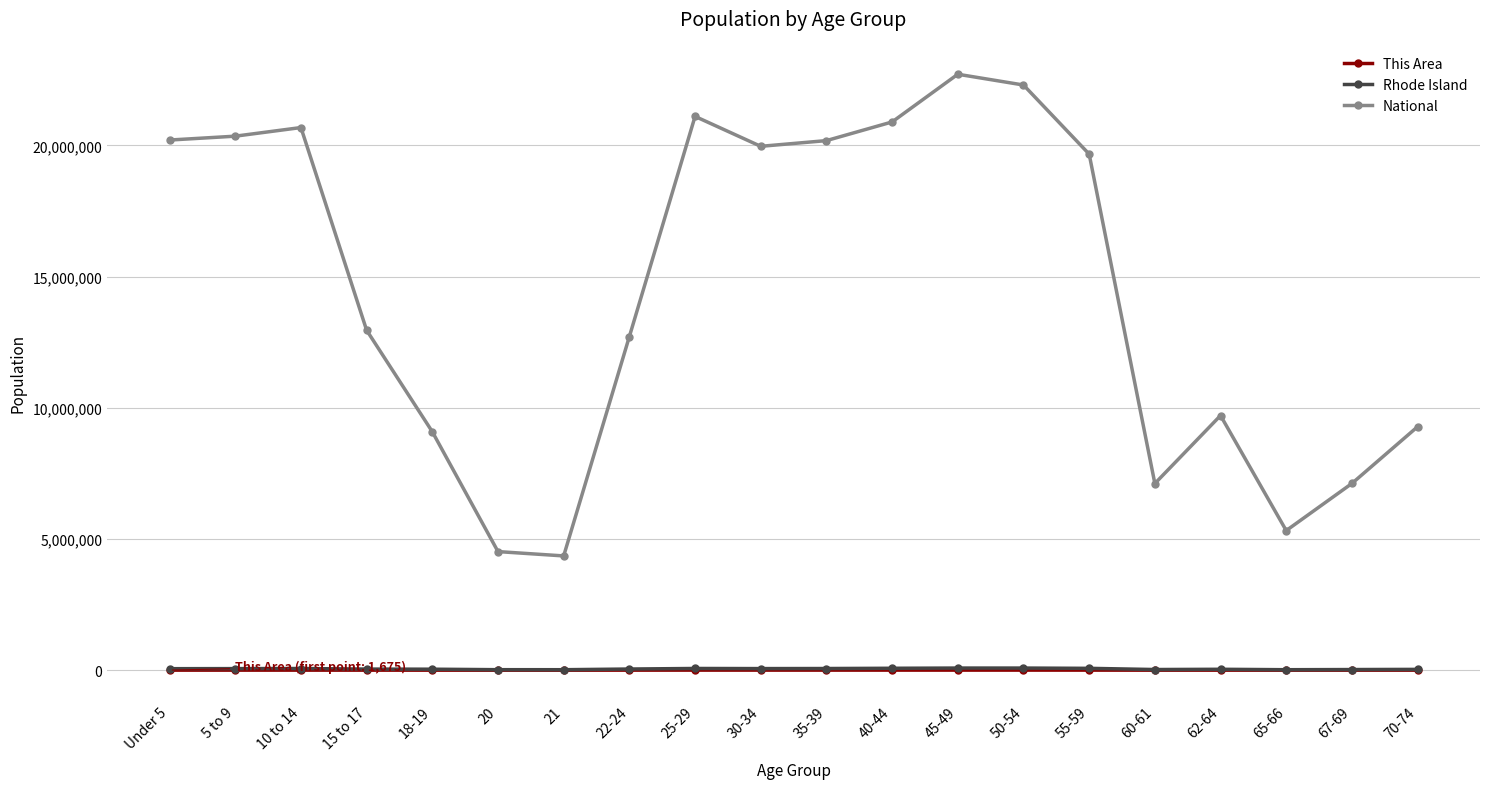

True or false: National and This Area intersect in this chart.

False